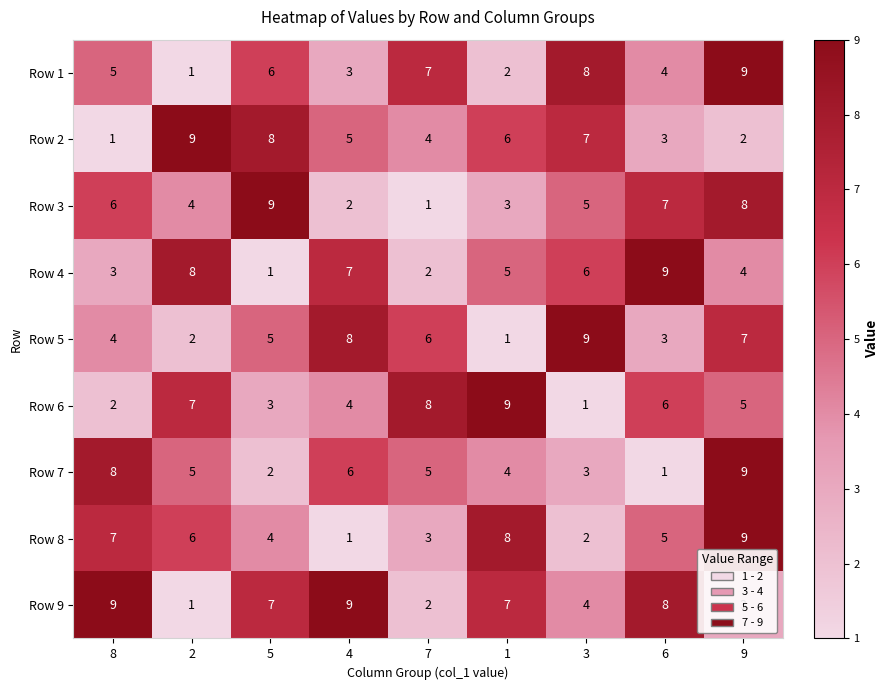

At which label does Row 8 first exceed 5?

8